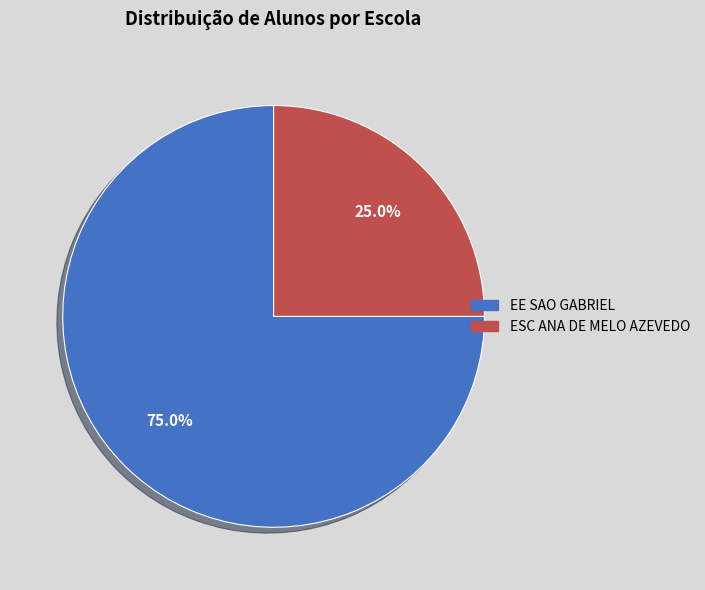

What percentage do ESC ANA DE MELO AZEVEDO and EE SAO GABRIEL together represent?

100.0%